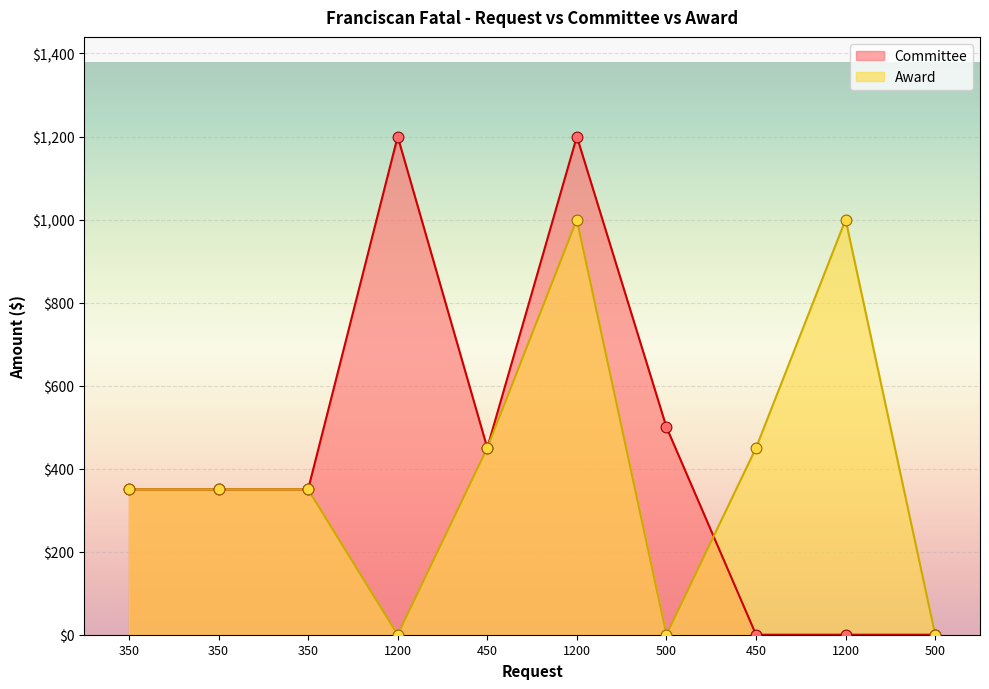

What are all the series names shown in the legend?

Committee, Award